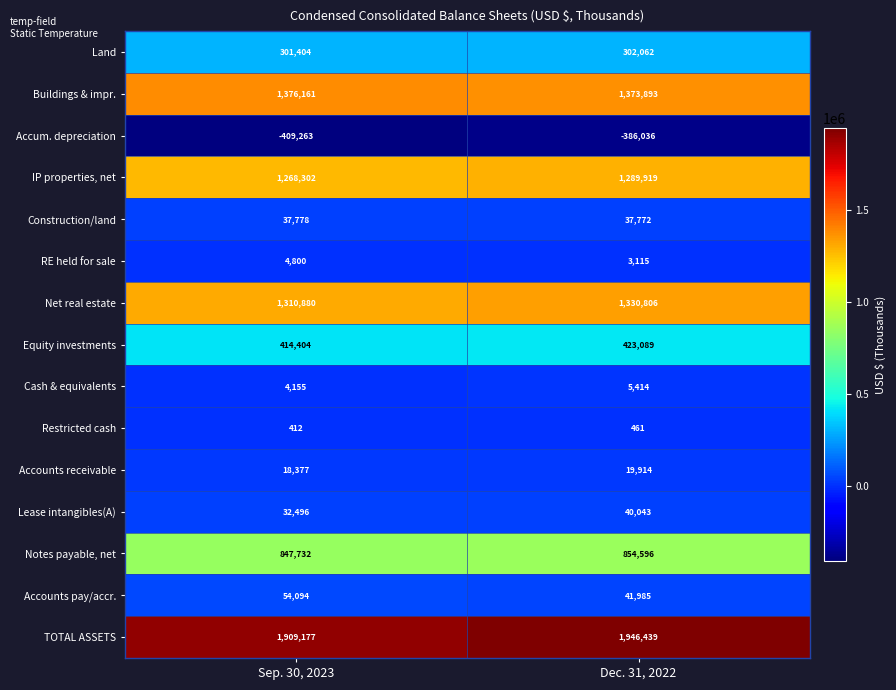

What is the approximate value of Cash & equivalents at Dec. 31, 2022, to the nearest 50?

5400